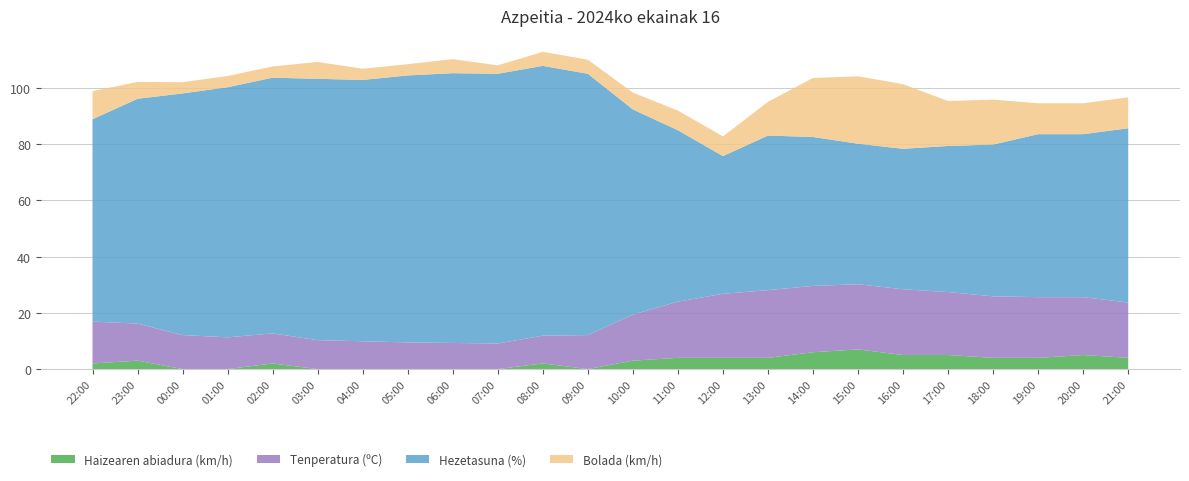

What is the highest value of the Haizearen abiadura (km/h) series?

7.0